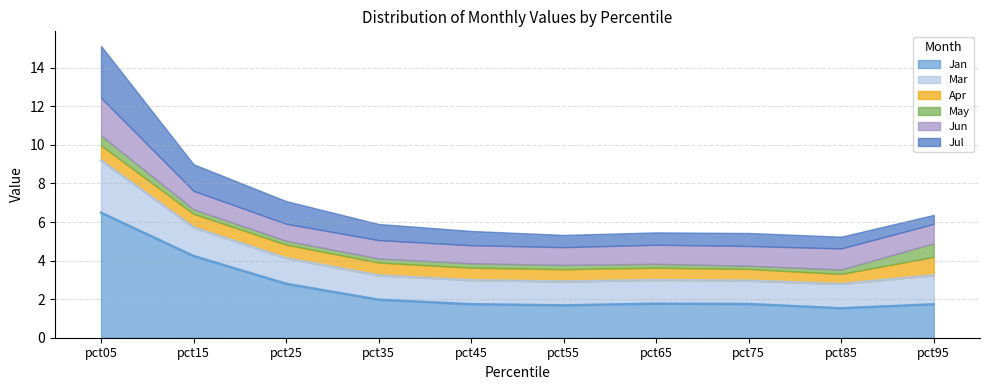

What is the maximum value for Jan?

6.5